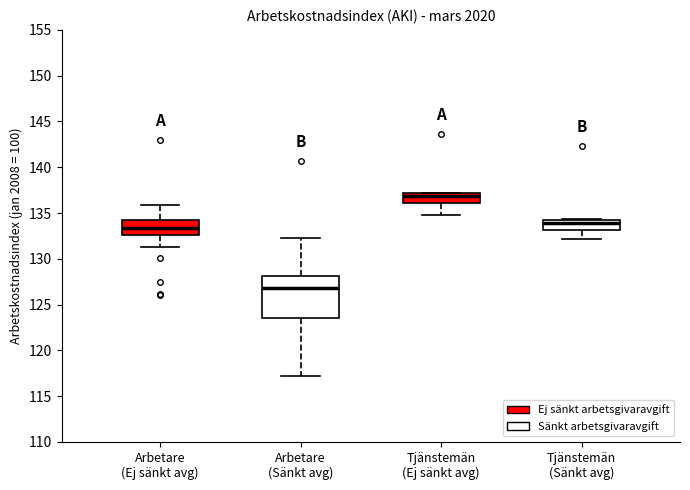

Reading left to right, transcribe this box plot: for each box, give where its median line is, the range the box spans, and where its two whiskers end, as read against the y-axis. The values are not printed on the chart, so give them approximately, as read against the axis.

Arbetare (Ej sänkt avg): median 133.5, box 132.5 to 134.0, whiskers 131.5 to 136.0
Arbetare (Sänkt avg): median 127.0, box 123.5 to 128.0, whiskers 117.0 to 132.5
Tjänstemän (Ej sänkt avg): median 137.0 (just below the box's upper edge), box 136.0 to 137.0, whiskers 135.0 to 137.0
Tjänstemän (Sänkt avg): median 134.0, box 133.0 to 134.5, whiskers 132.0 to 134.5